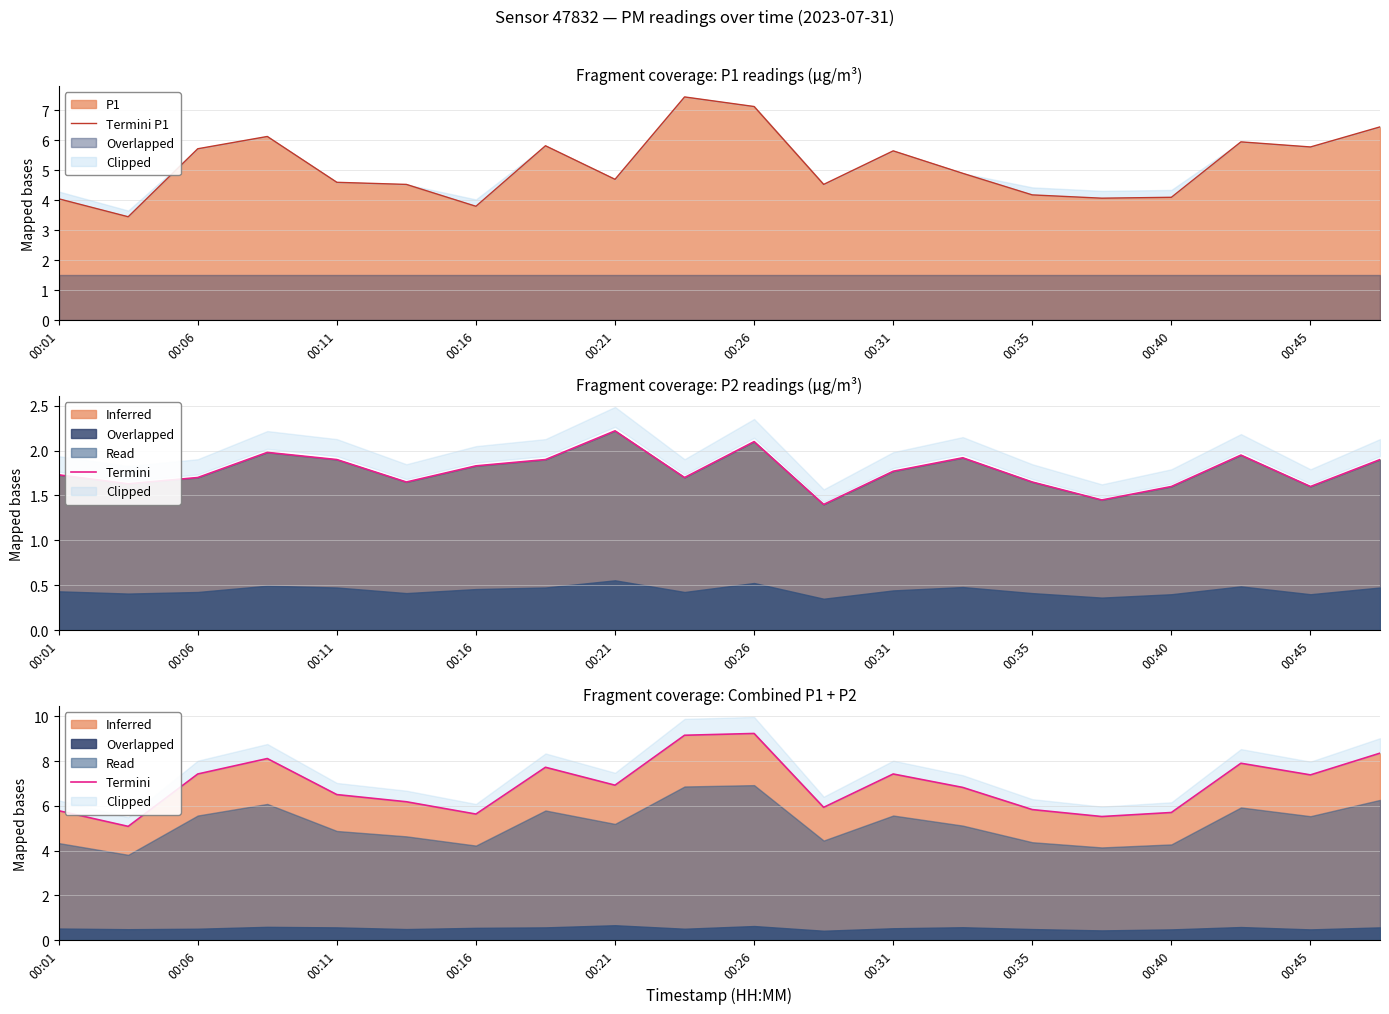

What is the maximum value for P1?

7.5